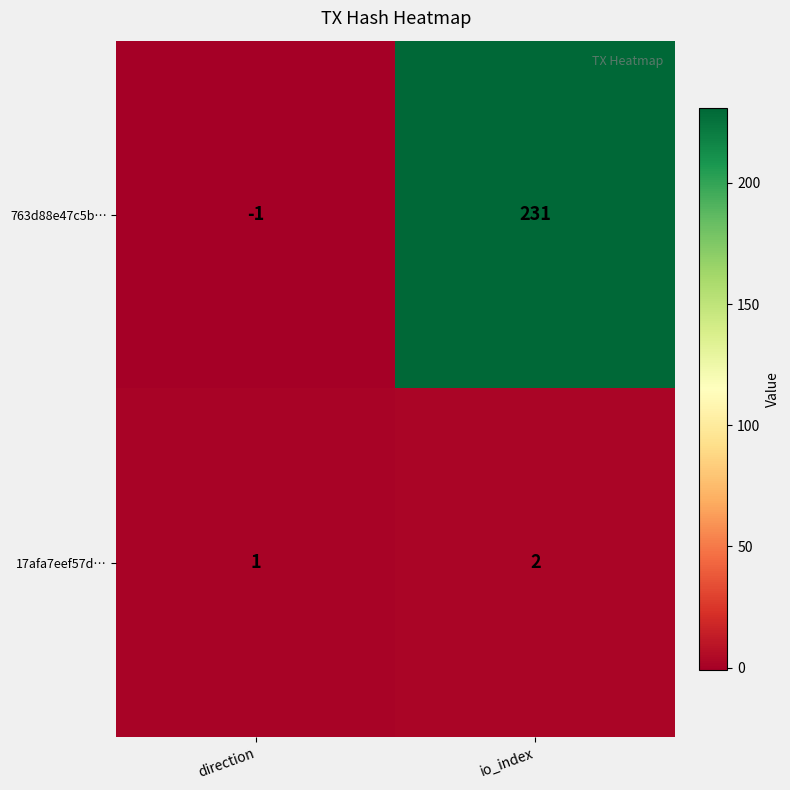

Which label corresponds to the largest value in the chart?

io_index